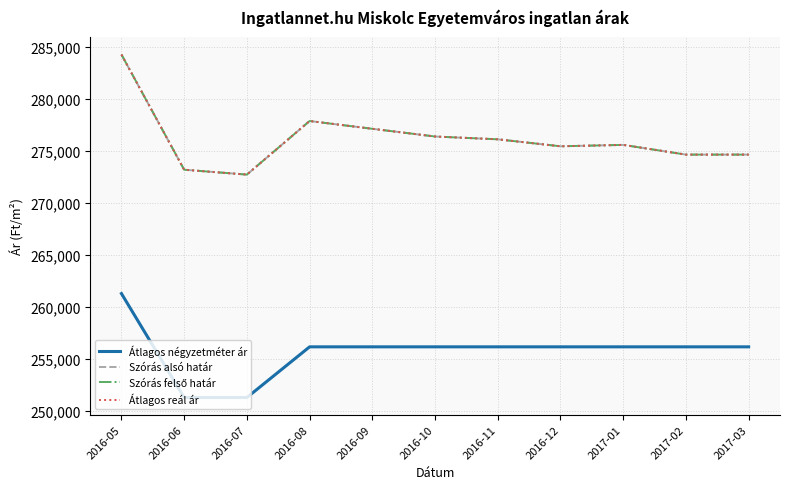

Where is the first local maximum for Szórás felső határ?

2016-08